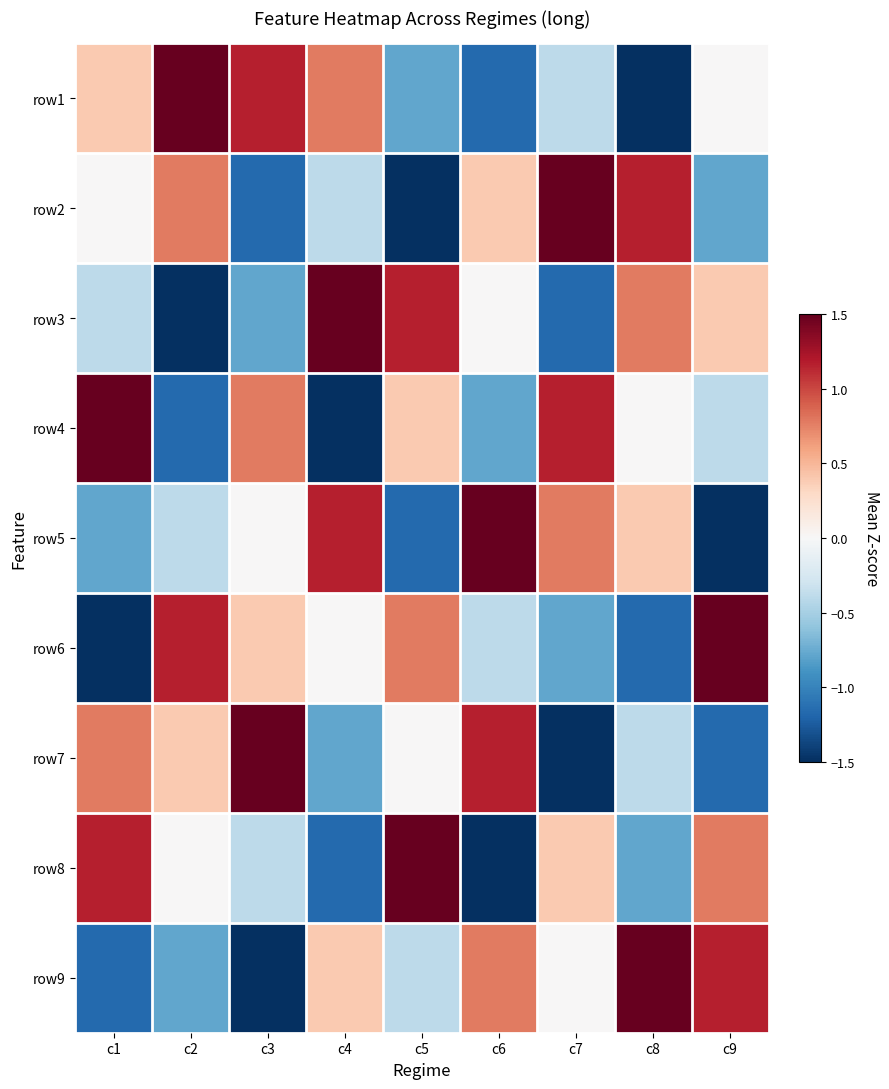

Reading right to left, what are all the values shown in this chart?

row1: c9=0.0	c8=-1.5	c7=-0.4	c6=-1.2	c5=-0.8	c4=0.8	c3=1.2	c2=1.5	c1=0.4
row2: c9=-0.8	c8=1.2	c7=1.5	c6=0.4	c5=-1.5	c4=-0.4	c3=-1.2	c2=0.8	c1=0.0
row3: c9=0.4	c8=0.8	c7=-1.2	c6=0.0	c5=1.2	c4=1.5	c3=-0.8	c2=-1.5	c1=-0.4
row4: c9=-0.4	c8=0.0	c7=1.2	c6=-0.8	c5=0.4	c4=-1.5	c3=0.8	c2=-1.2	c1=1.5
row5: c9=-1.5	c8=0.4	c7=0.8	c6=1.5	c5=-1.2	c4=1.2	c3=0.0	c2=-0.4	c1=-0.8
row6: c9=1.5	c8=-1.2	c7=-0.8	c6=-0.4	c5=0.8	c4=0.0	c3=0.4	c2=1.2	c1=-1.5
row7: c9=-1.2	c8=-0.4	c7=-1.5	c6=1.2	c5=0.0	c4=-0.8	c3=1.5	c2=0.4	c1=0.8
row8: c9=0.8	c8=-0.8	c7=0.4	c6=-1.5	c5=1.5	c4=-1.2	c3=-0.4	c2=0.0	c1=1.2
row9: c9=1.2	c8=1.5	c7=0.0	c6=0.8	c5=-0.4	c4=0.4	c3=-1.5	c2=-0.8	c1=-1.2